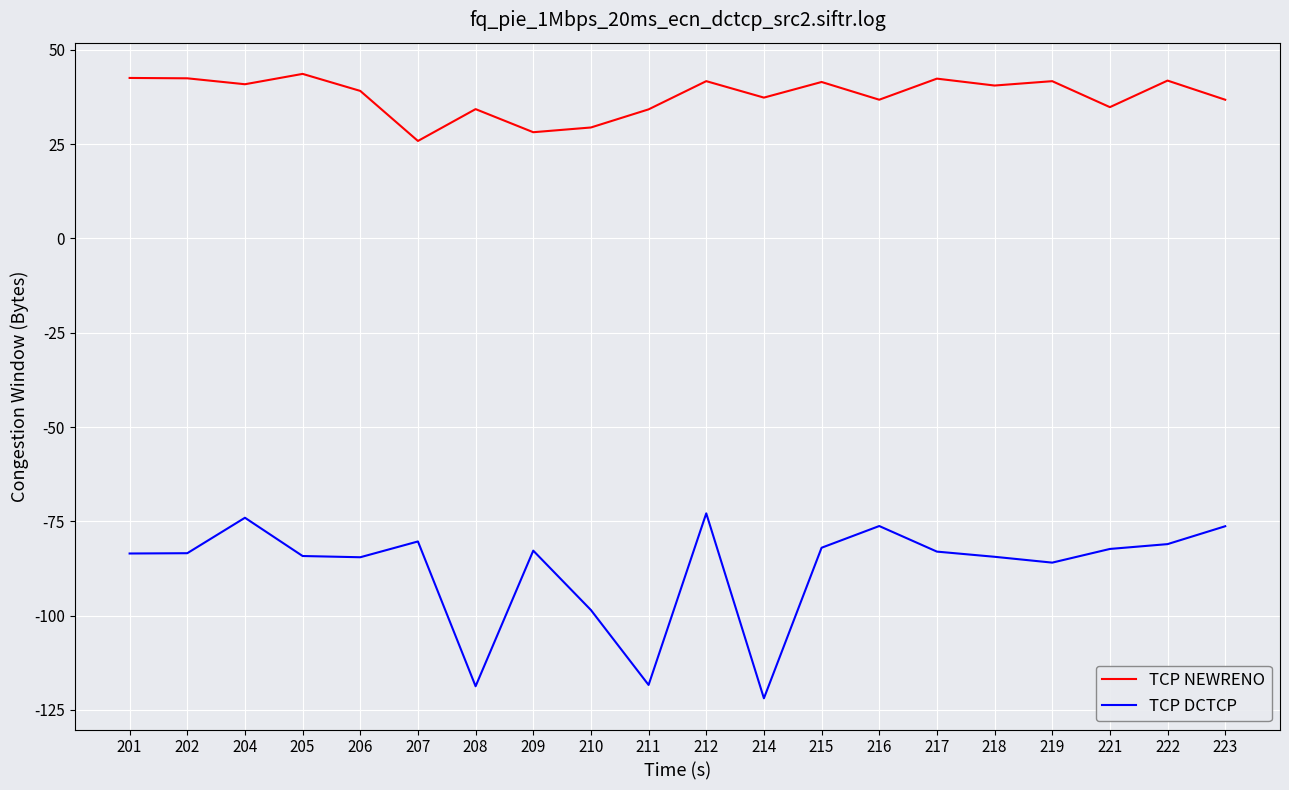

What is the maximum value for TCP NEWRENO?

43.6